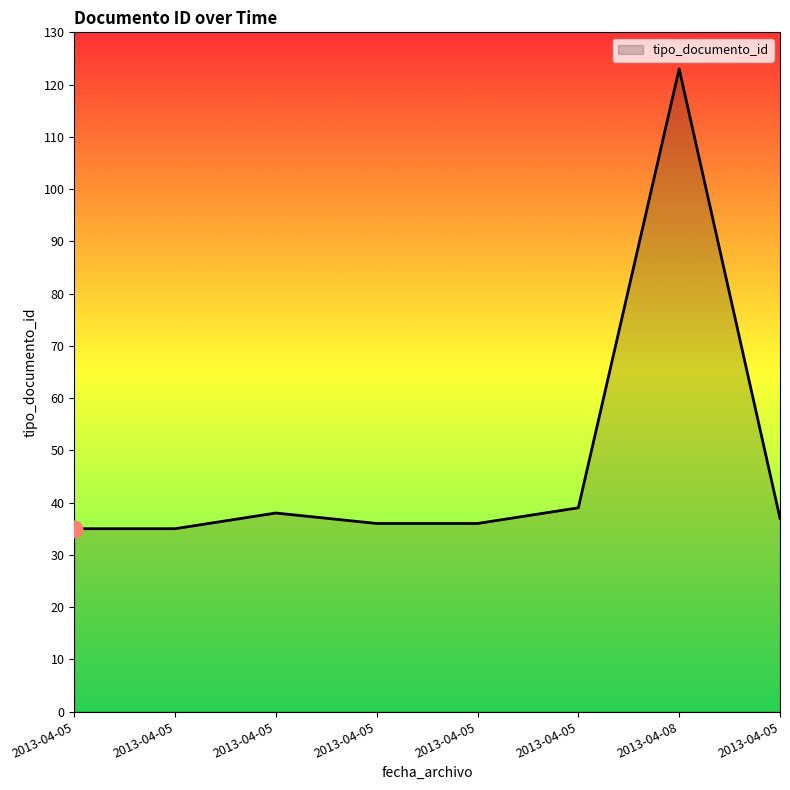

Is this an area chart (filled region under the line)?

Yes